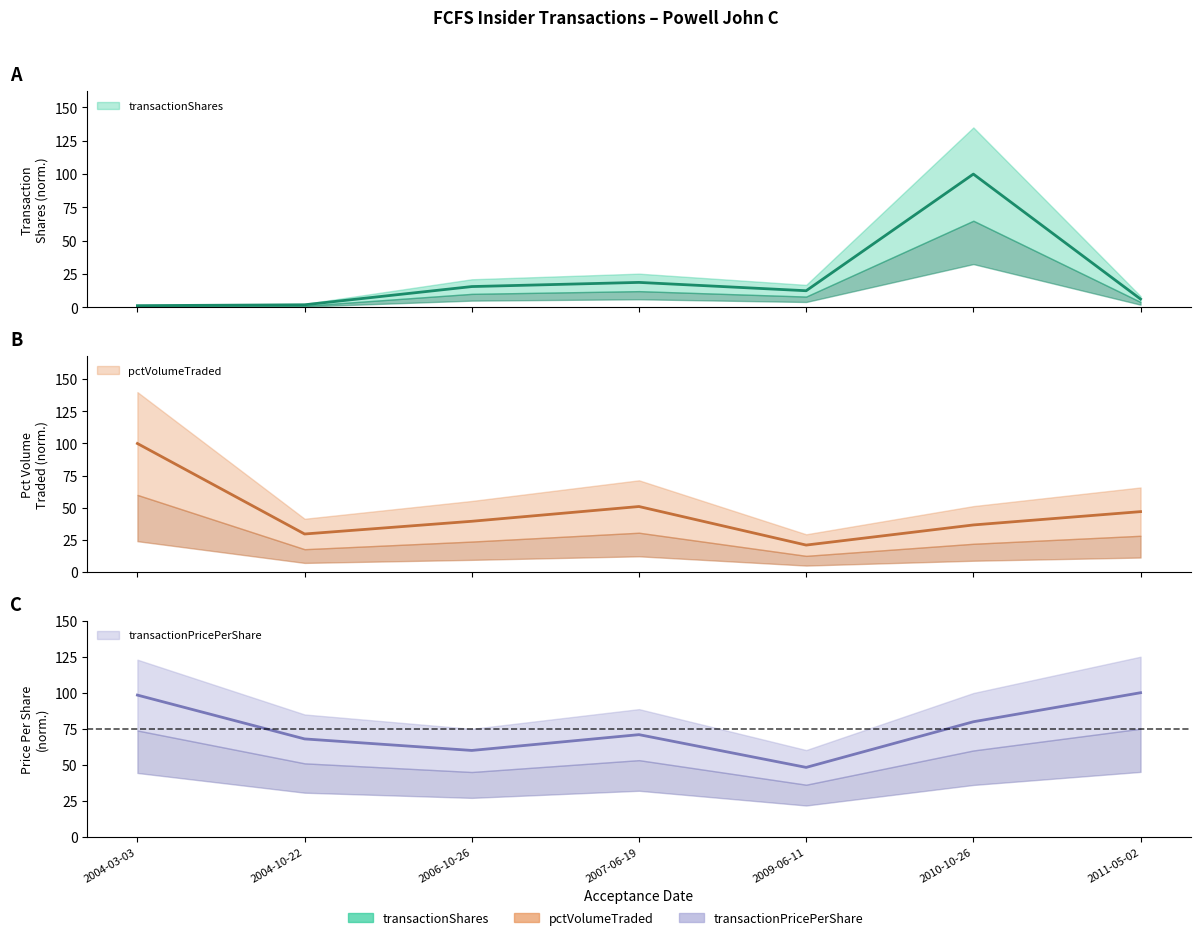

What is the total value across all series at 2004-03-03?

199.7